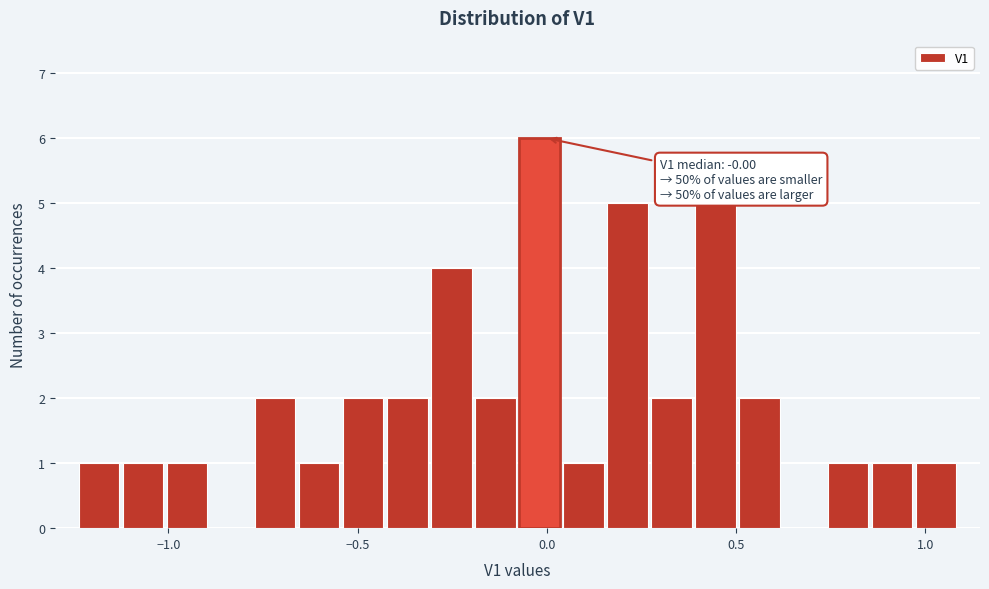

Read against the x-axis, roughly where is the centre of the tallest bar?

0.00